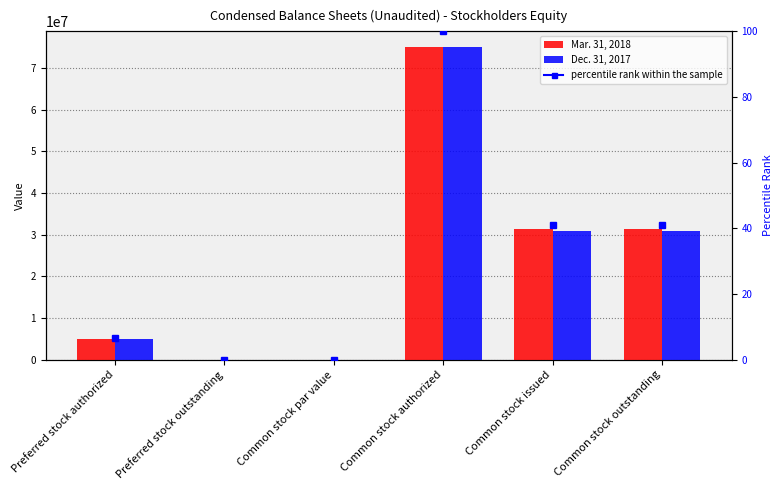

Reading left to right, transcribe all the data shown in this chart.

Mar. 31, 2018: 5000000.0	0.0	0.0	75000000.0	31246231.0	31246231.0
Dec. 31, 2017: 5000000.0	0.0	0.0	75000000.0	30869205.0	30869205.0